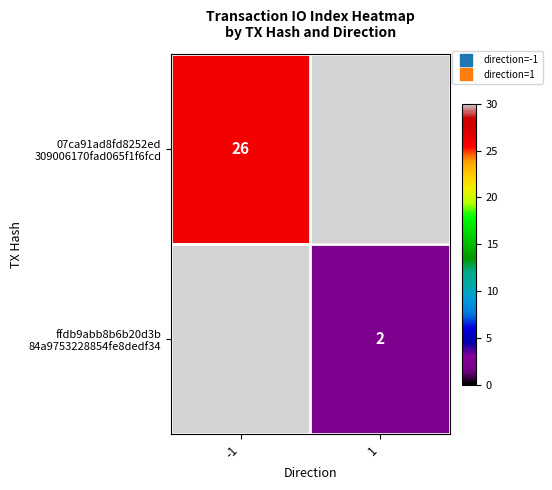

Which category has the highest value in the 07ca91ad8fd8252ed 309006170fad065f1f6fcd series?

-1